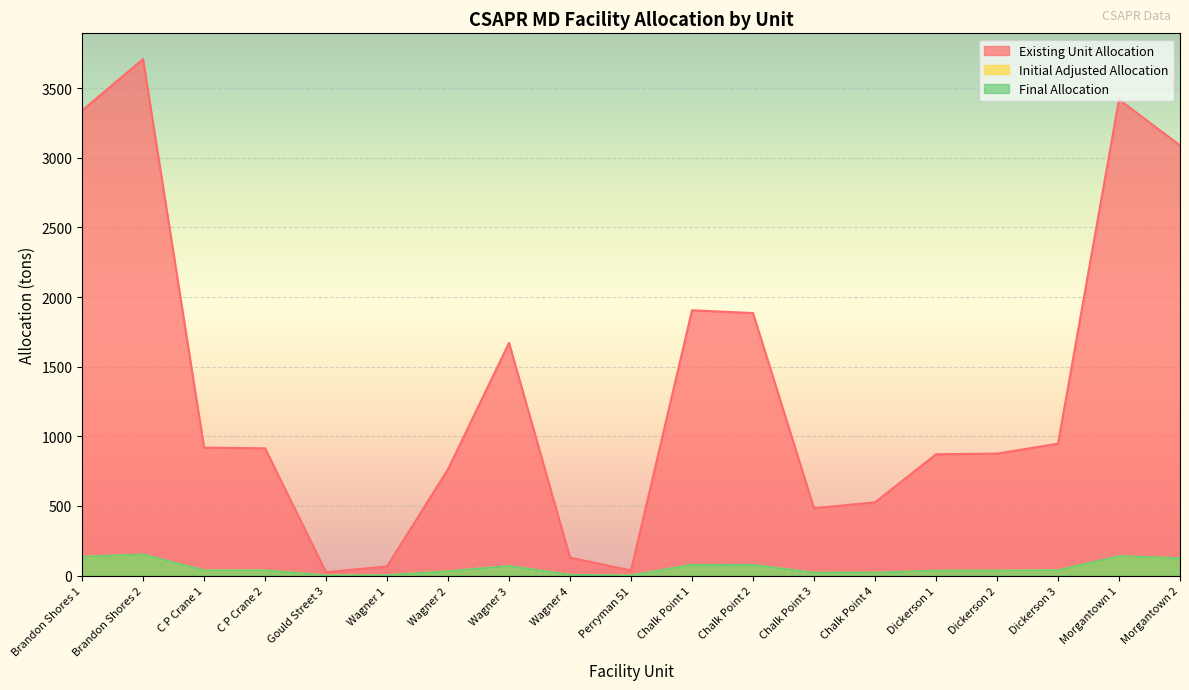

What position from the left is Perryman 51?

10